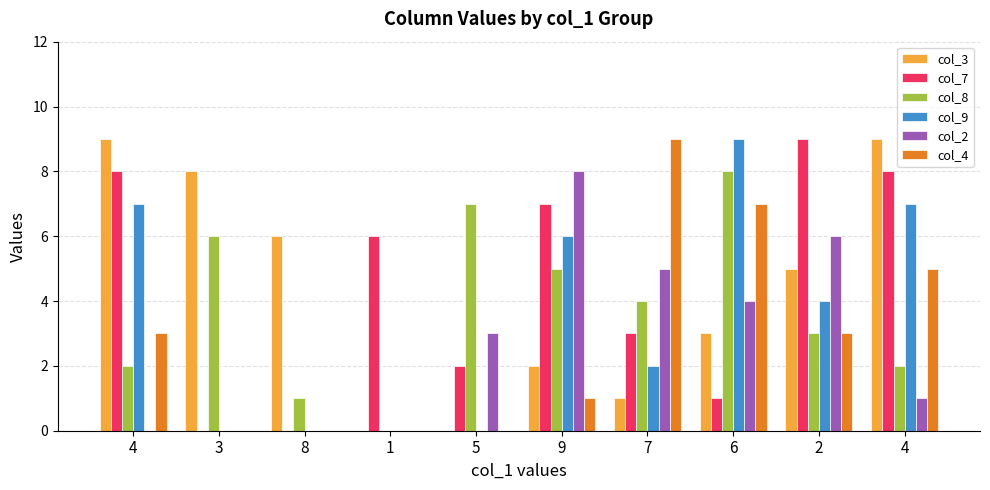

Where is col_2 nearest to the value 4?

6